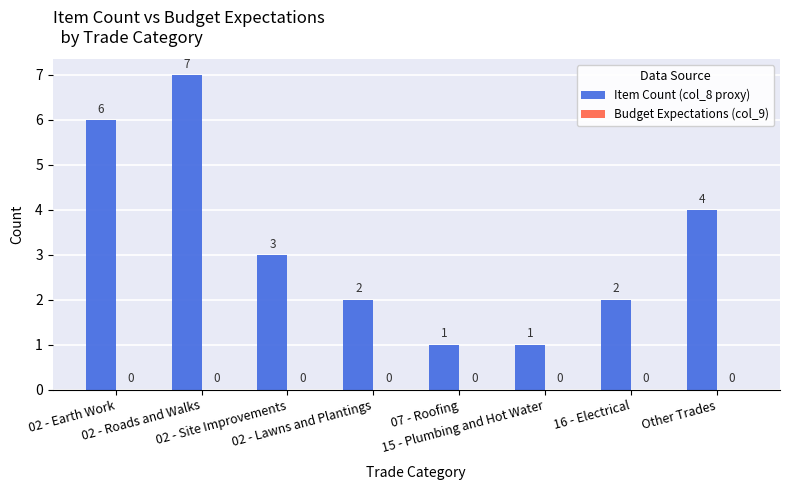

How many values are between 2 and 6?

5